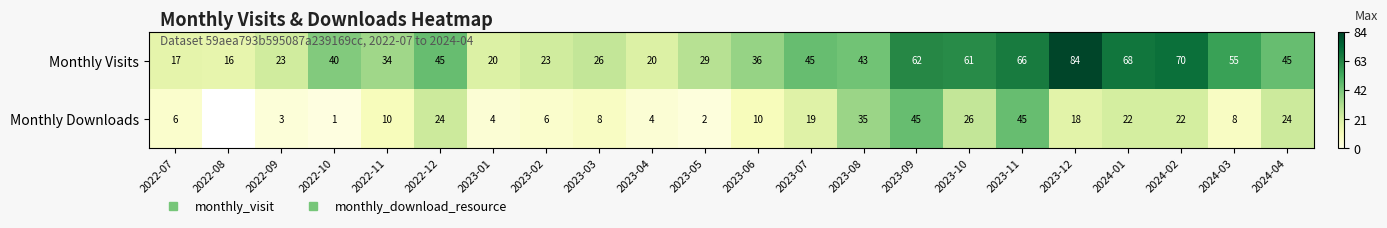

Which series has the widest spread of values?

Monthly Visits